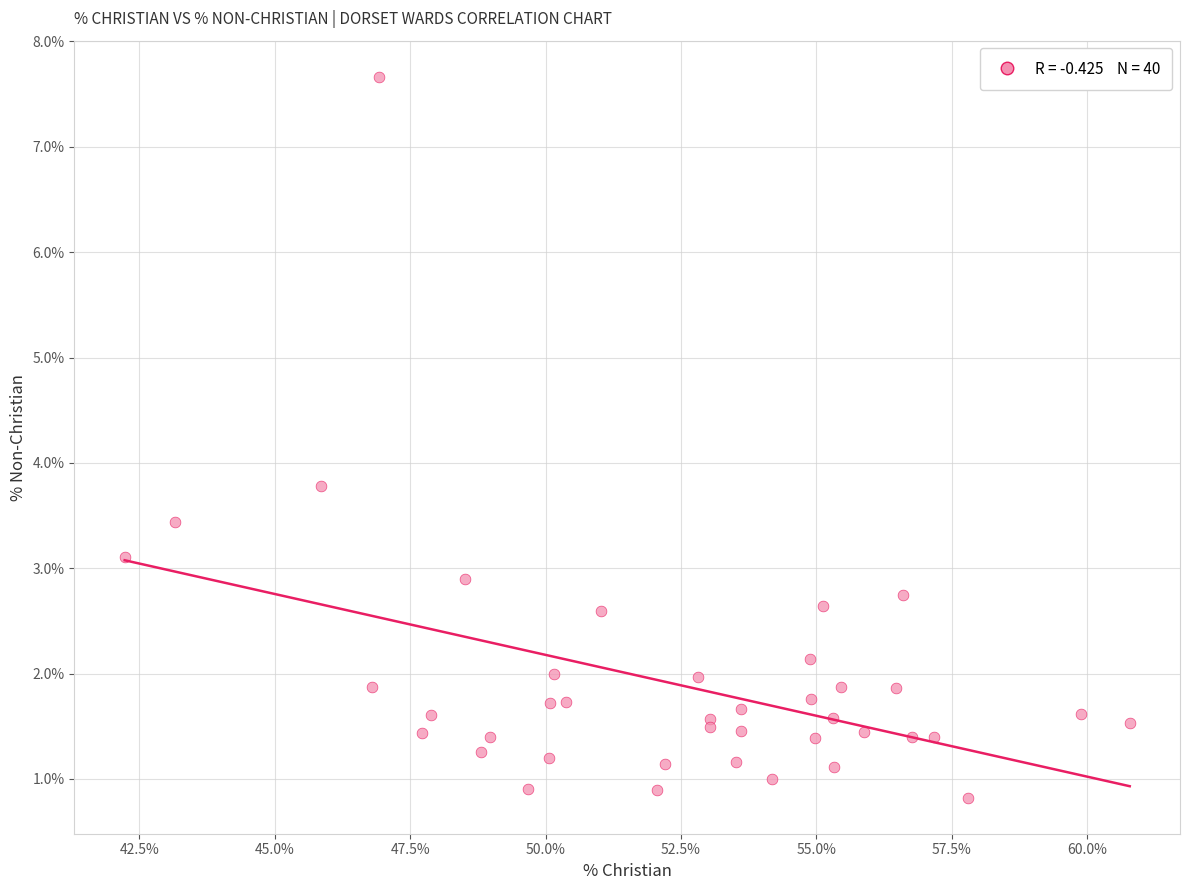

What Y value in the scatter plot is closest to 4?

3.8